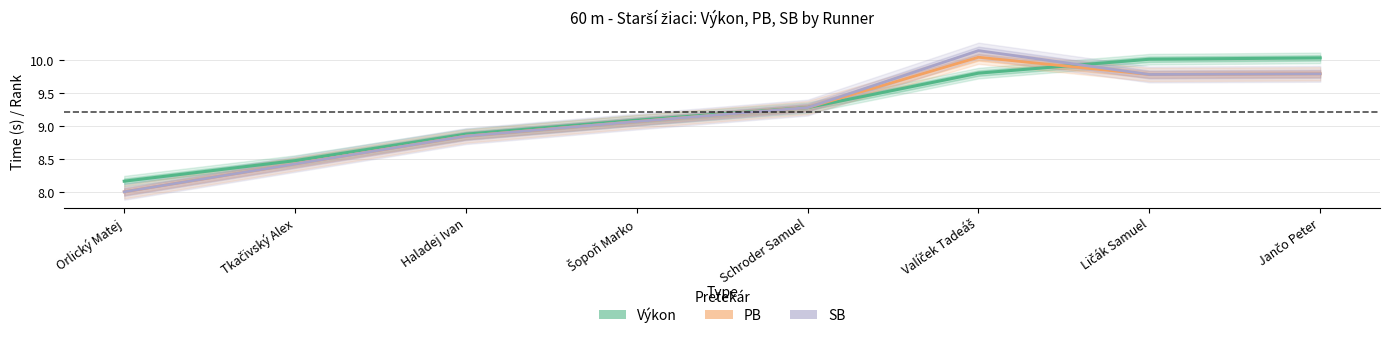

What is the sum of all PB values?

73.2